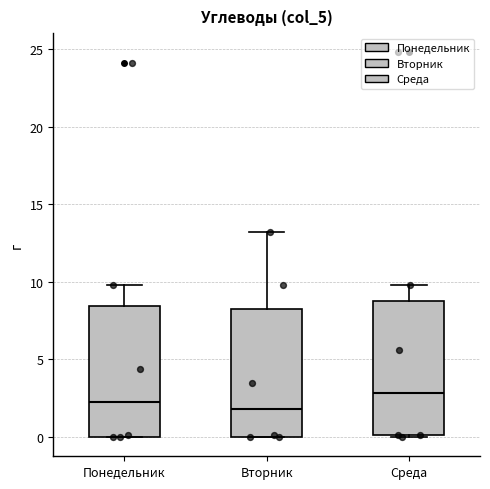

Which box has the highest median line?

Среда